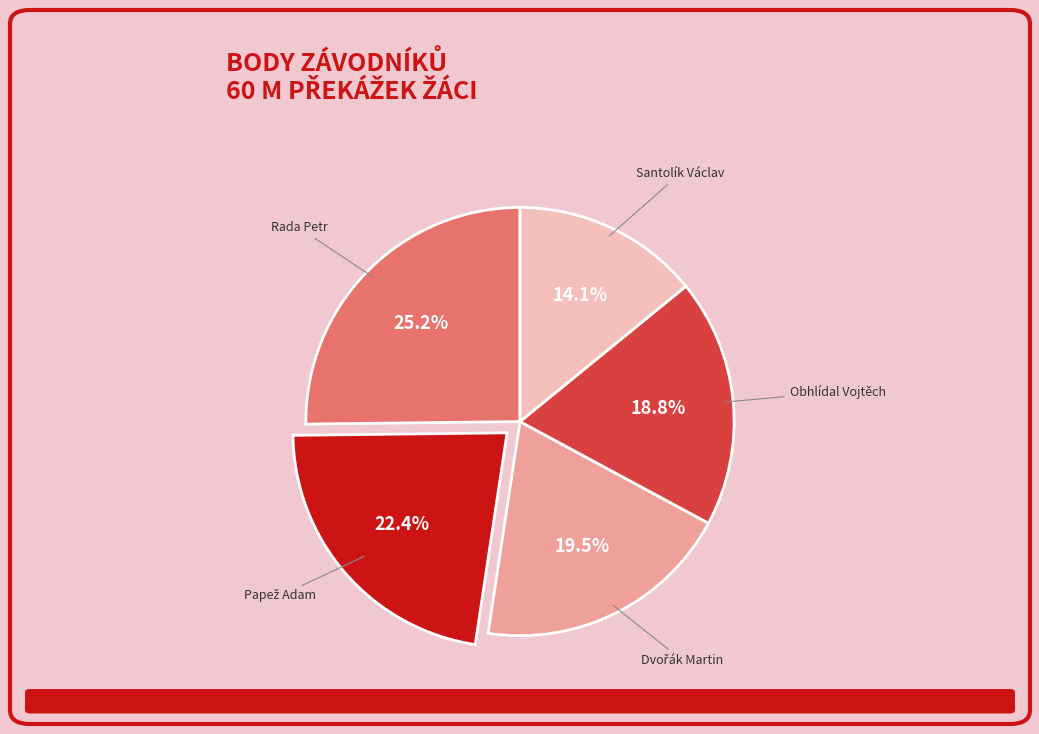

Which has a higher value, Rada Petr or Santolík Václav?

Rada Petr